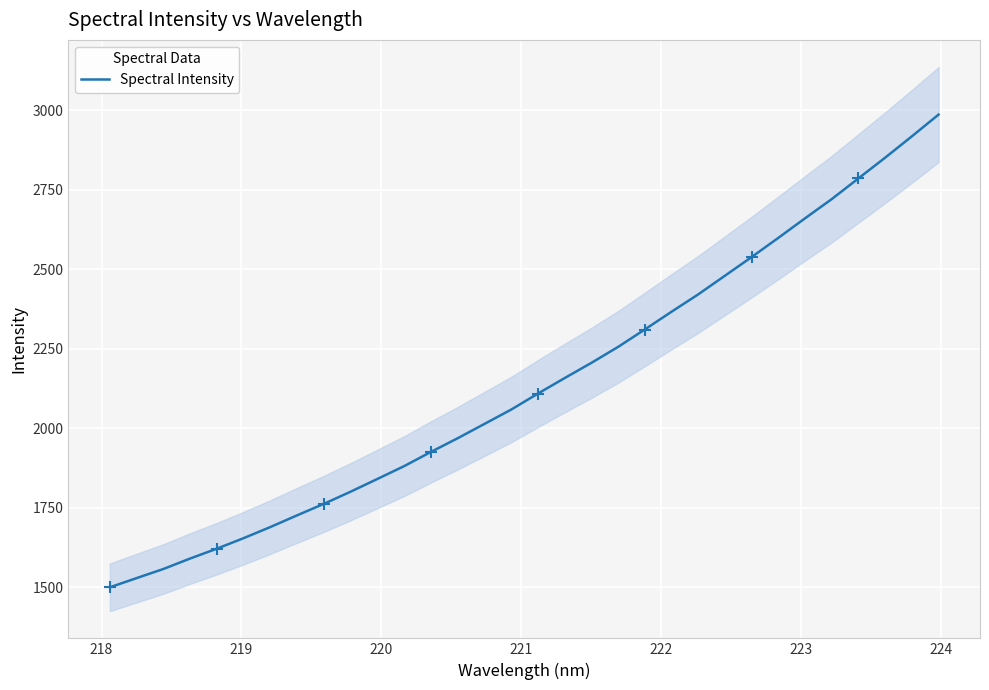

What is the lowest value of the Spectral Intensity series?

1500.3